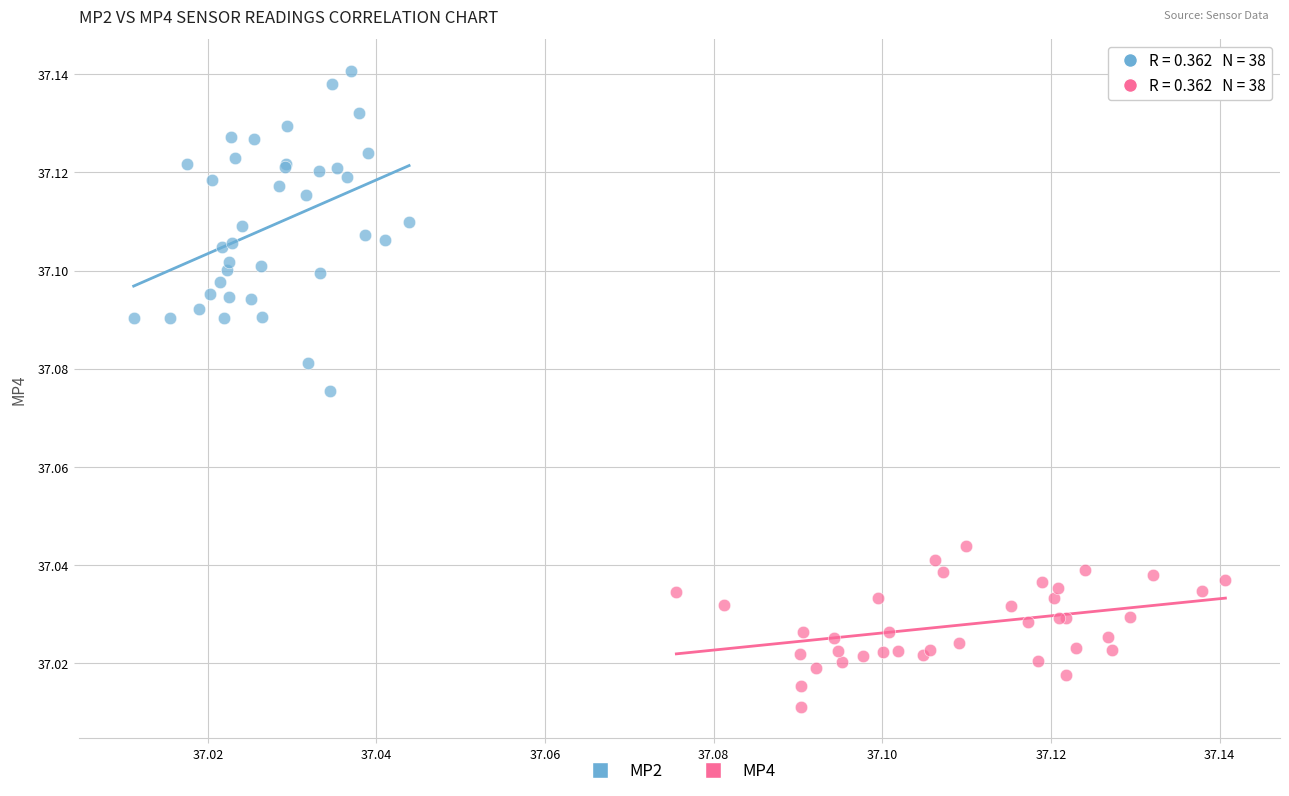

Which series reaches the maximum Y coordinate?

MP2